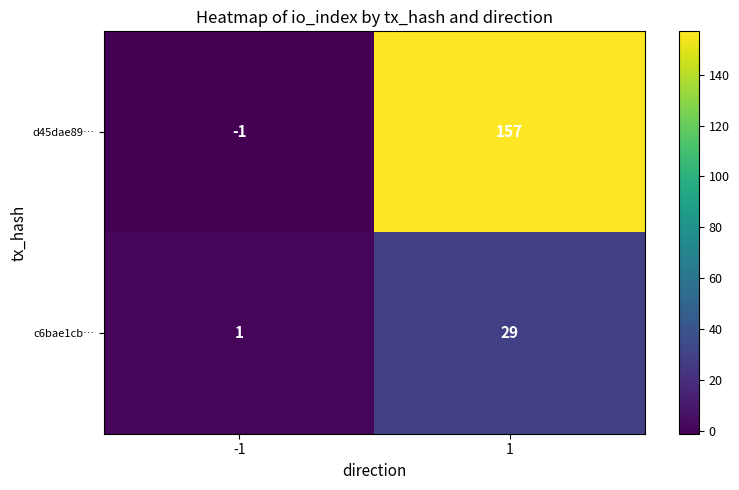

What is the greatest value displayed?

157